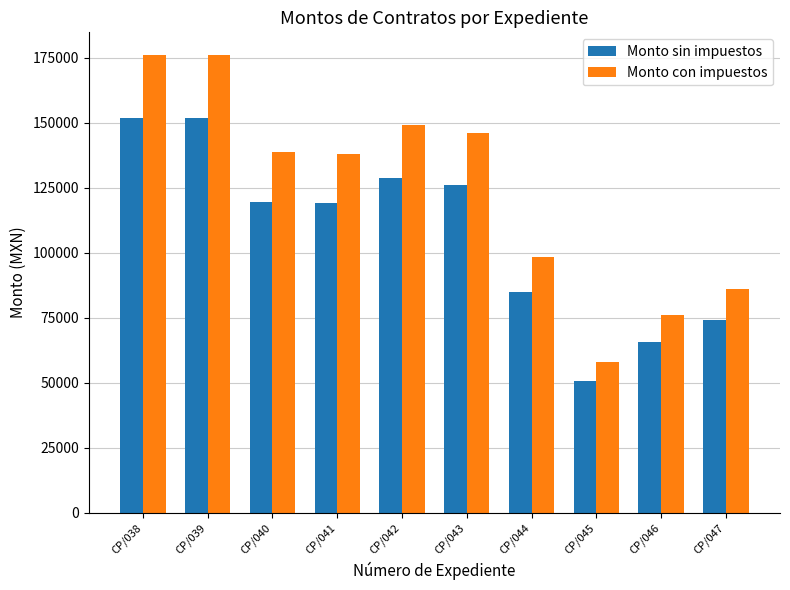

What is the difference between the Monto con impuestos values at CP/046 and CP/042?

73317.3